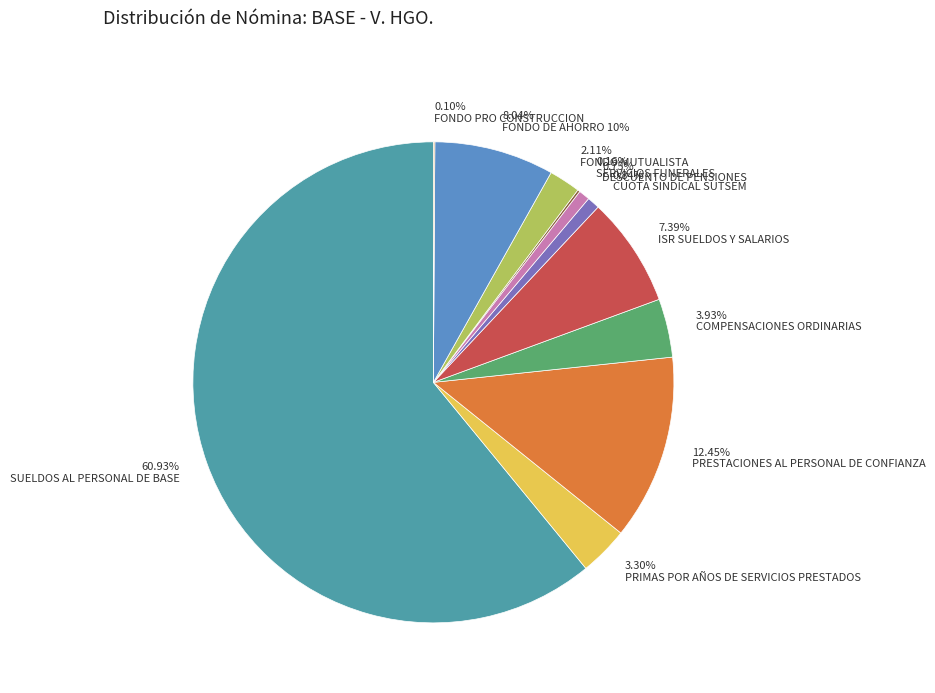

Approximately how many times larger is the value at 60.93% SUELDOS AL PERSONAL DE BASE compared to 3.30% PRIMAS POR AÑOS DE SERVICIOS PRESTADOS?

18.5